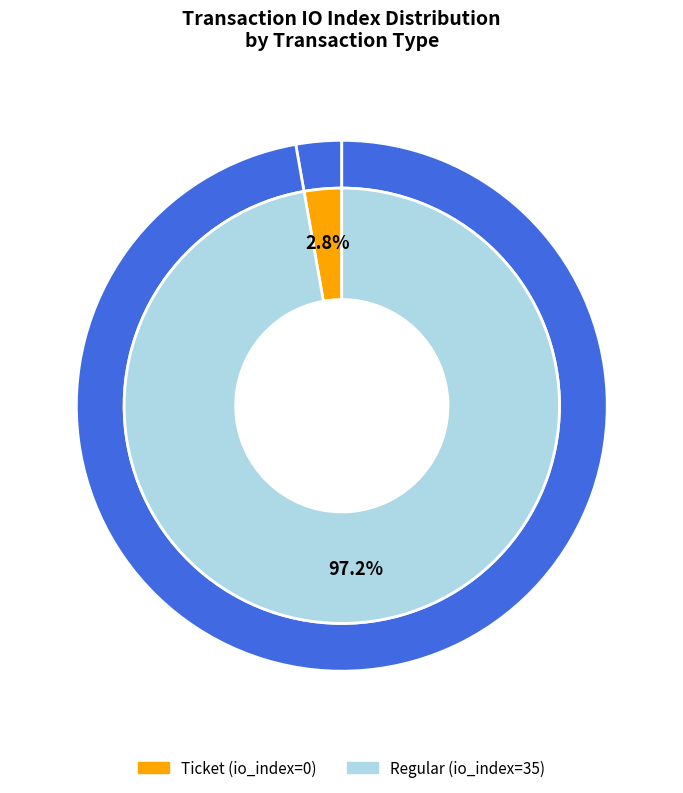

Count the number of slices in the pie.

2